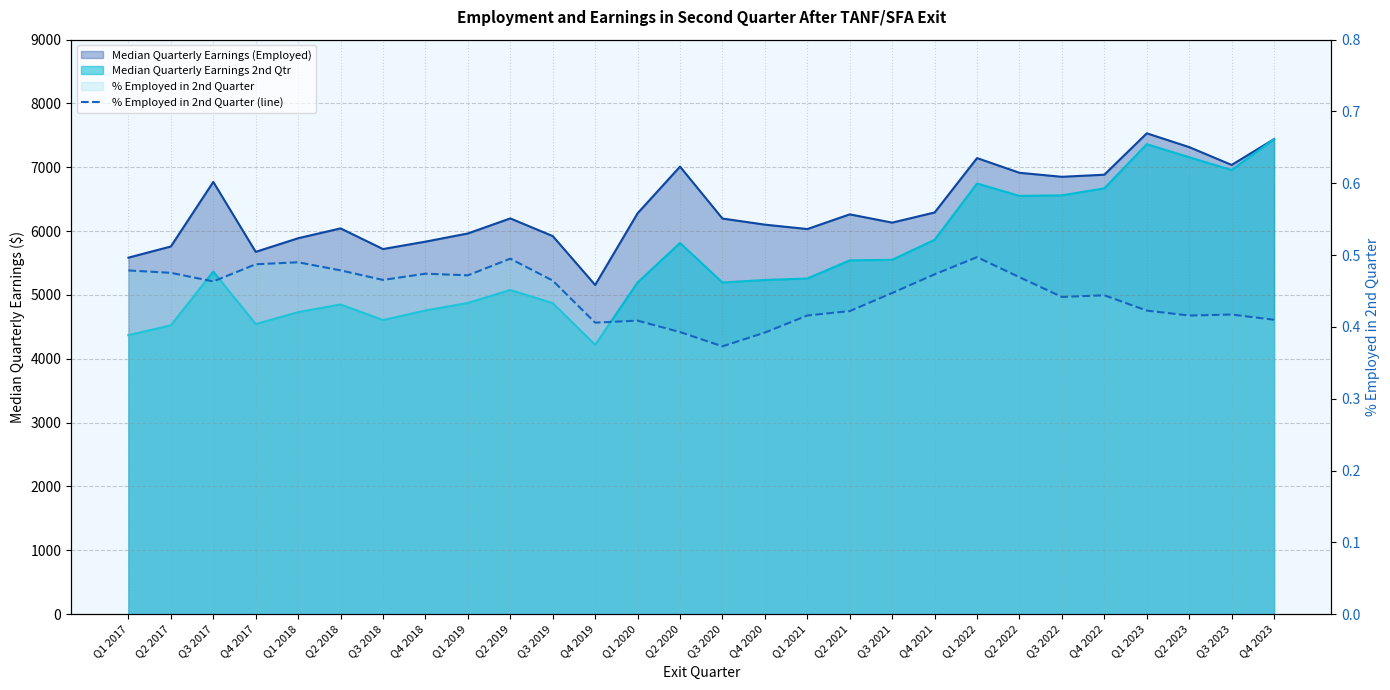

Where is the first local minimum?

Q3 2017